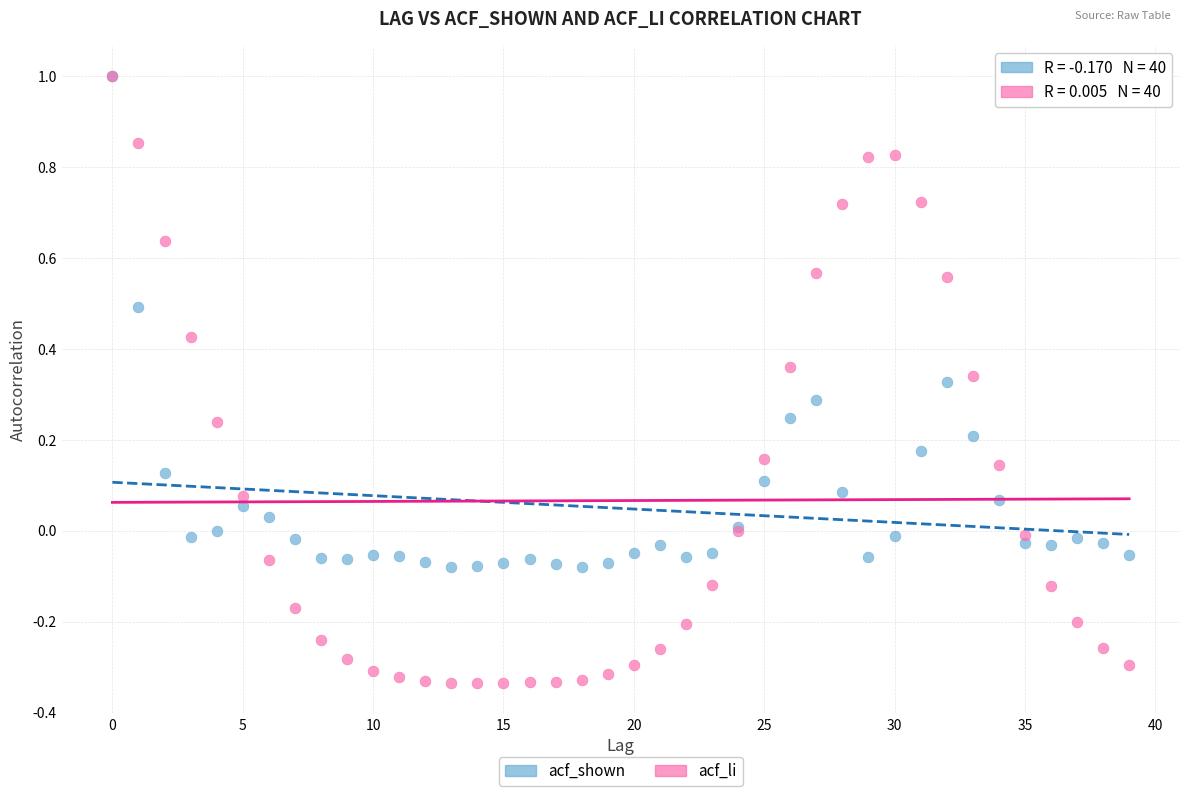

What are all the series names shown in the legend?

acf_shown, acf_li